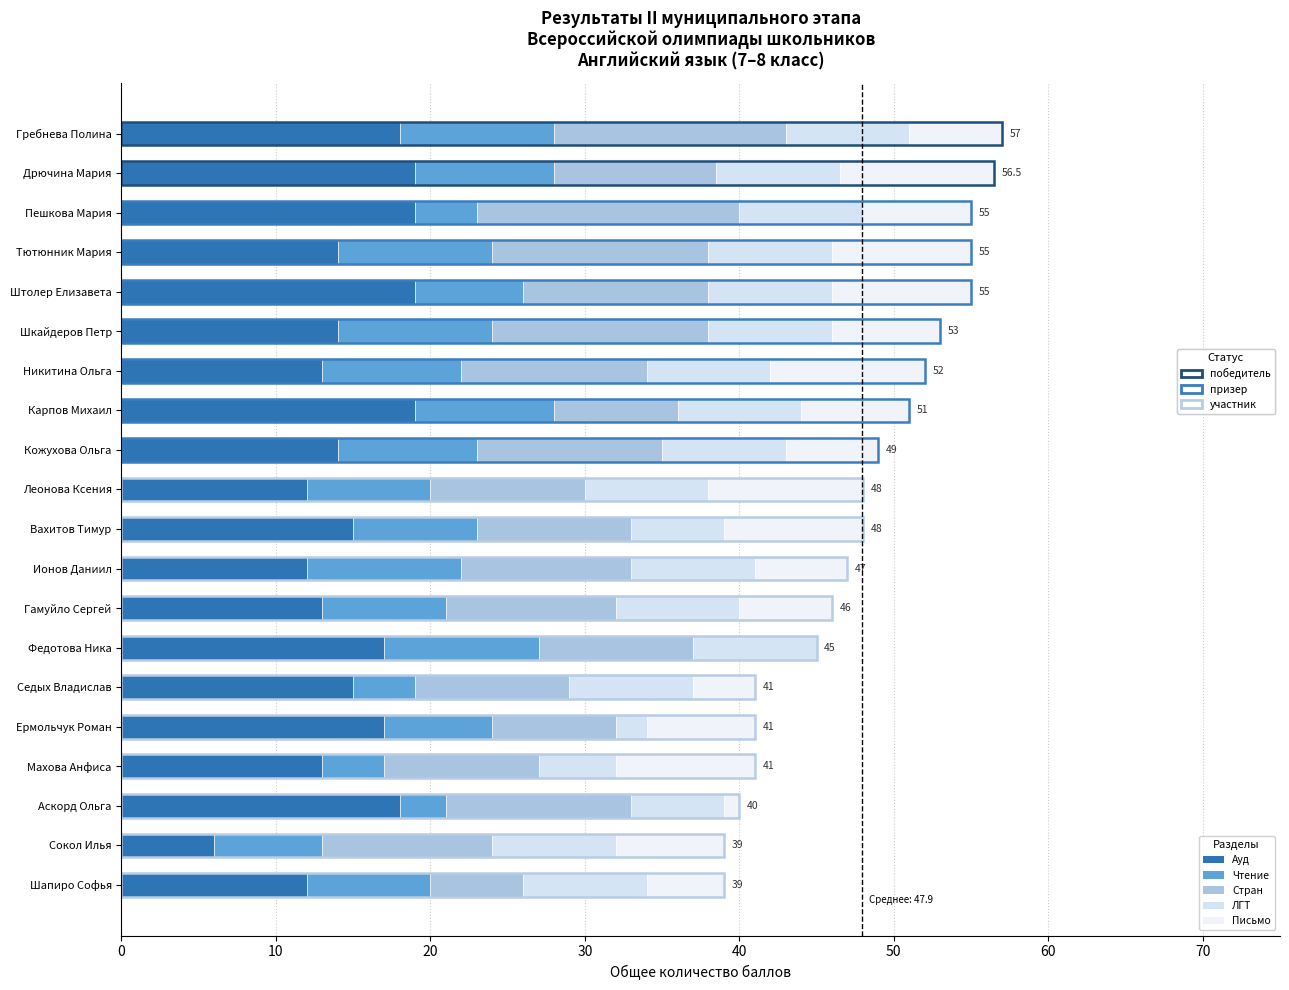

How many groups of bars are there?

20